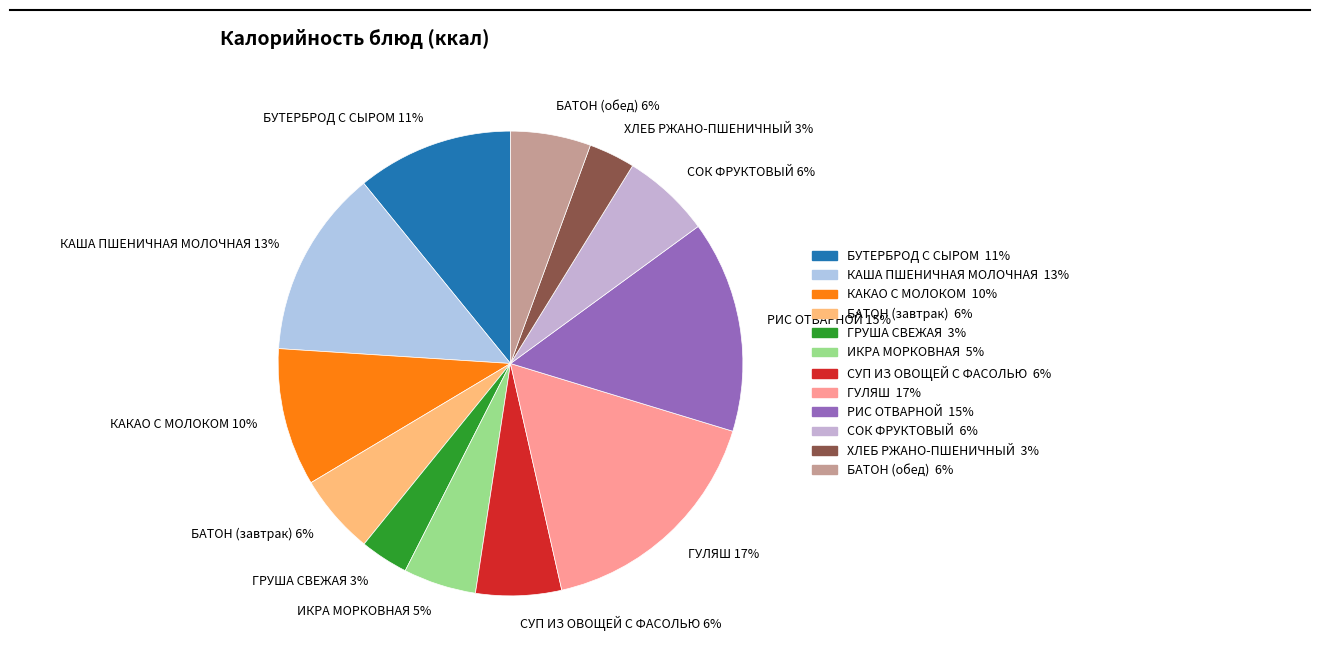

Does ХЛЕБ РЖАНО-ПШЕНИЧНЫЙ represent more than half of the total?

No